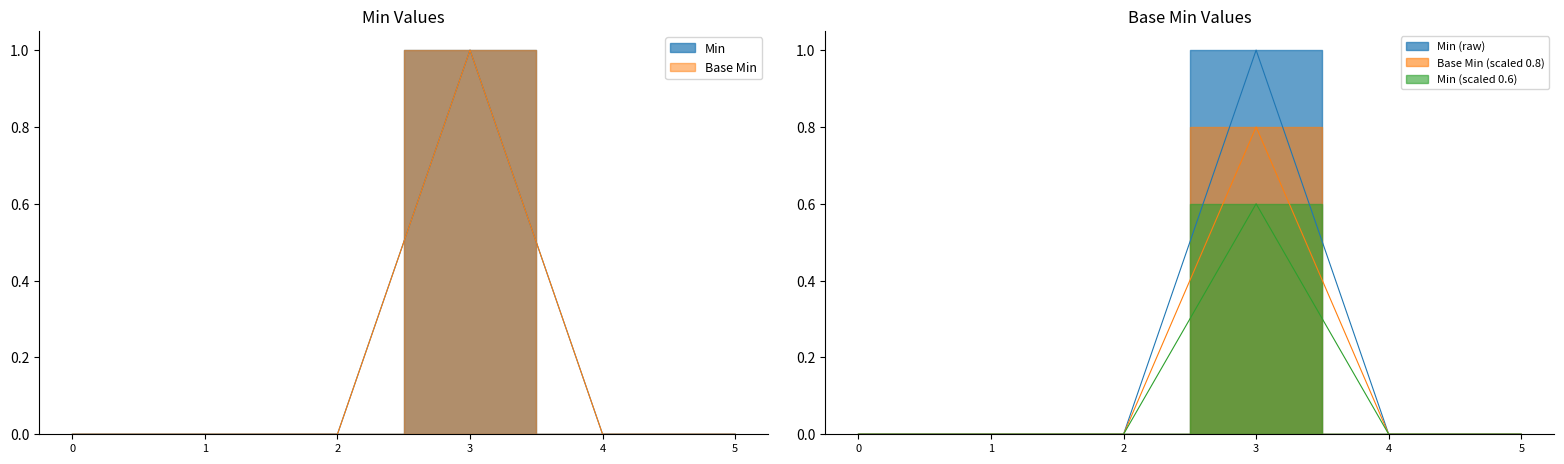

Does the chart have visible grid lines?

No